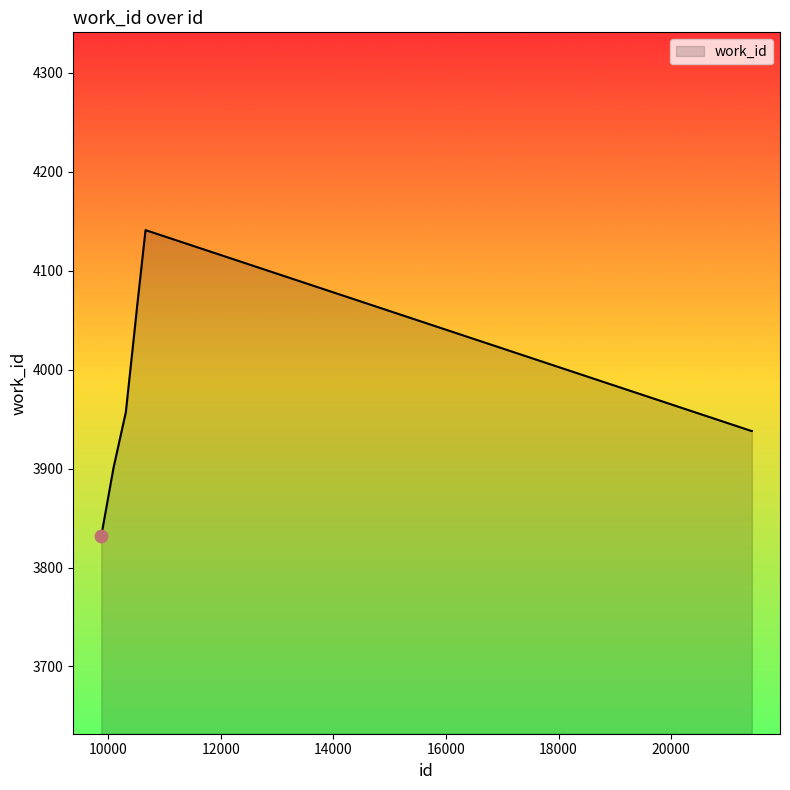

What is the difference between the maximum and minimum values?

309